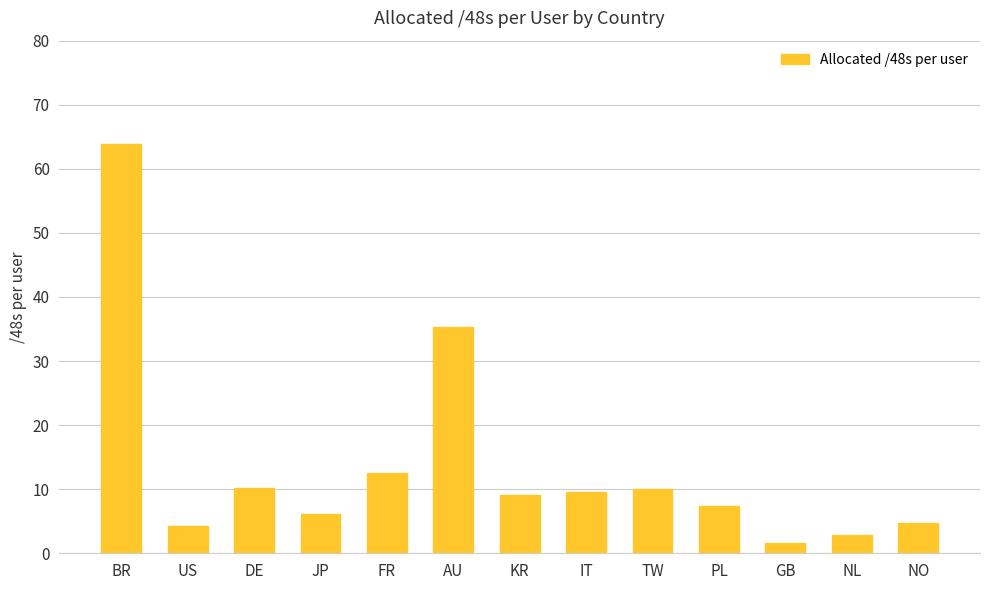

Approximately how many times larger is the value at AU compared to KR?

3.9